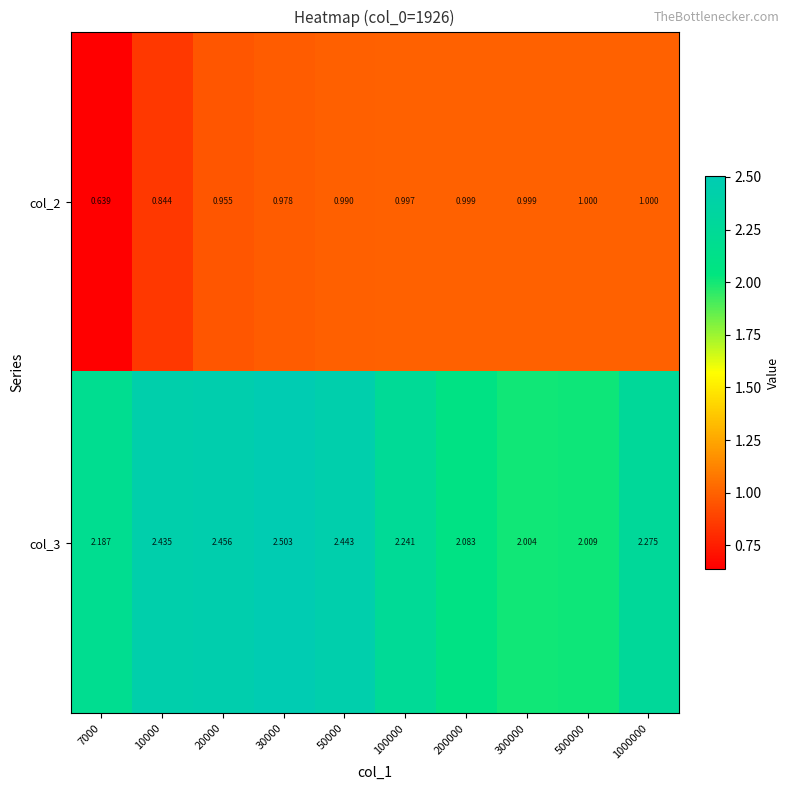

At which category is the sum across all series the highest?

30000